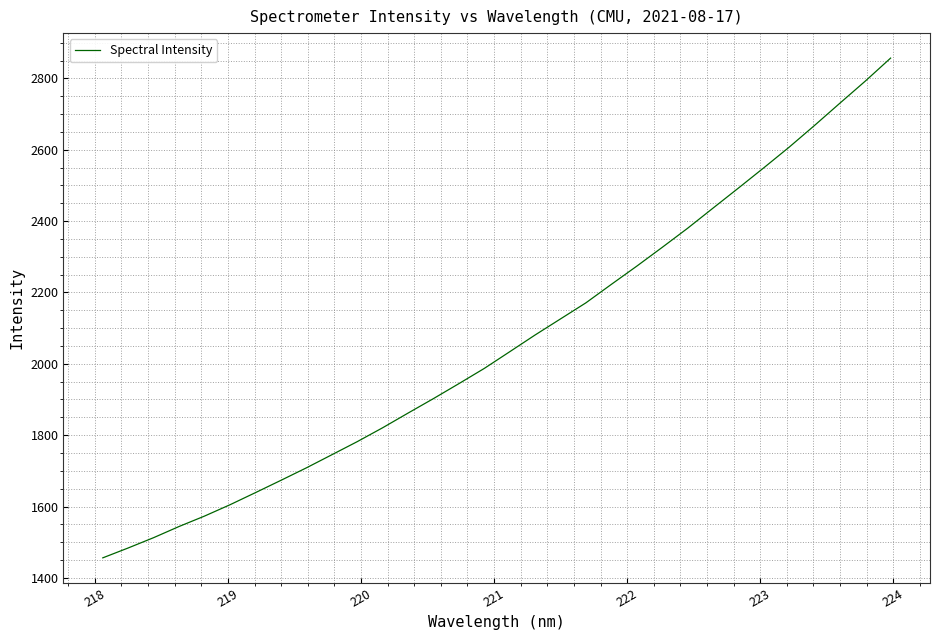

What is the maximum value shown in the chart?

2856.8